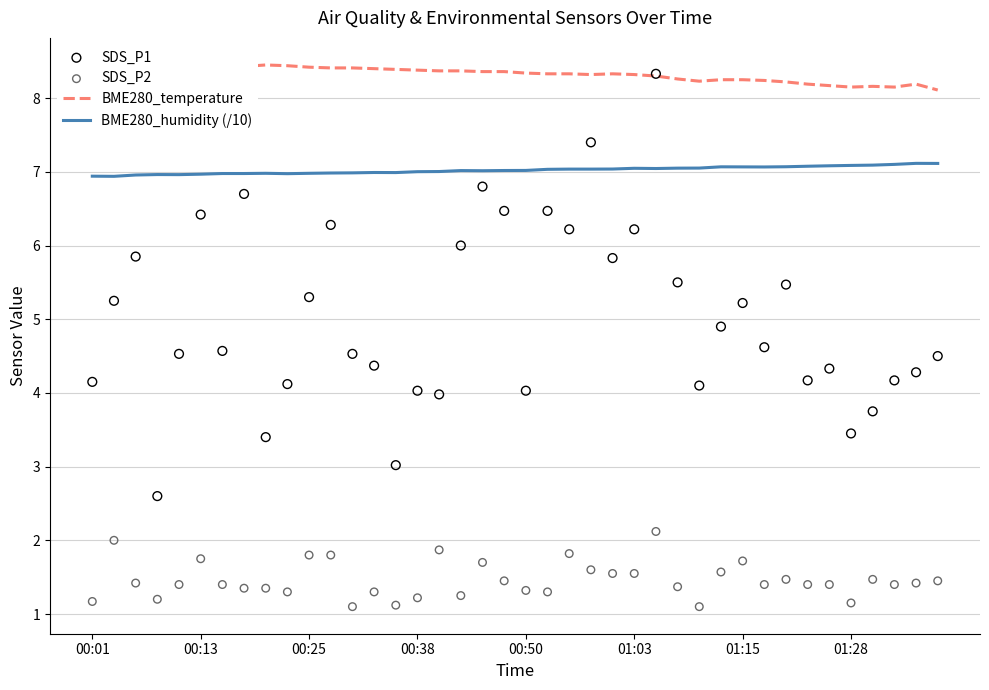

What is the total value across all series at 12?

21.0